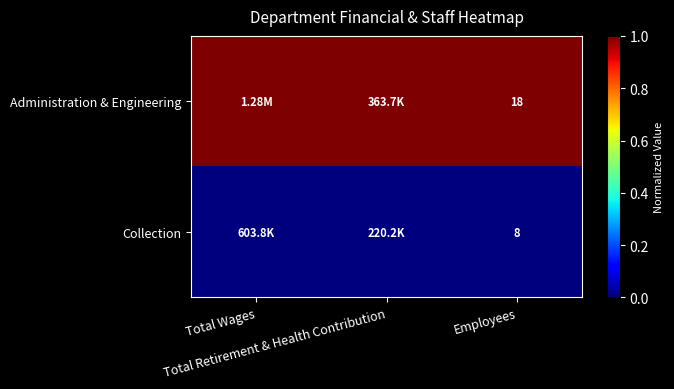

Which category has the lowest value across all series?

Total Wages